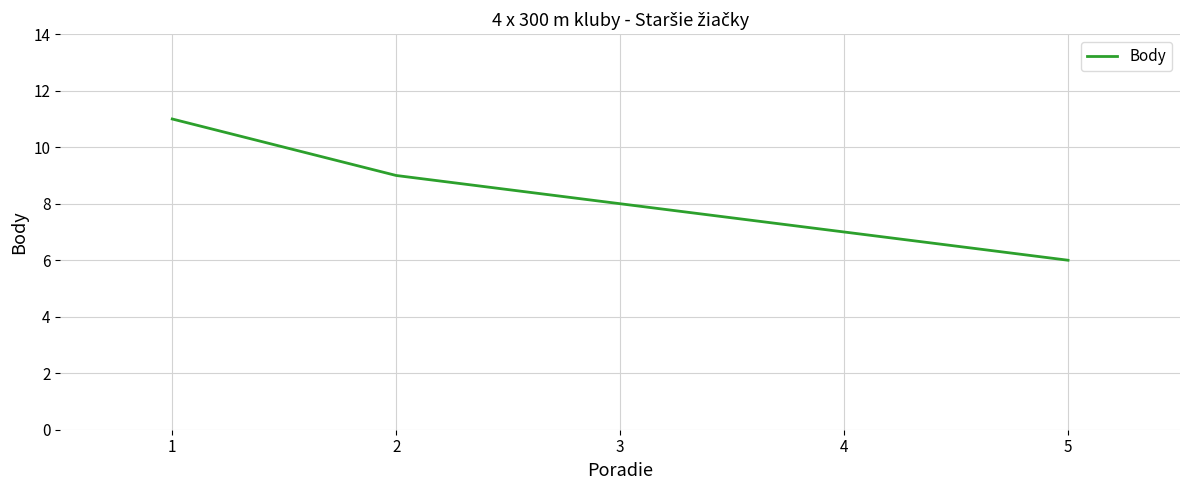

What is the maximum value shown in the chart?

11